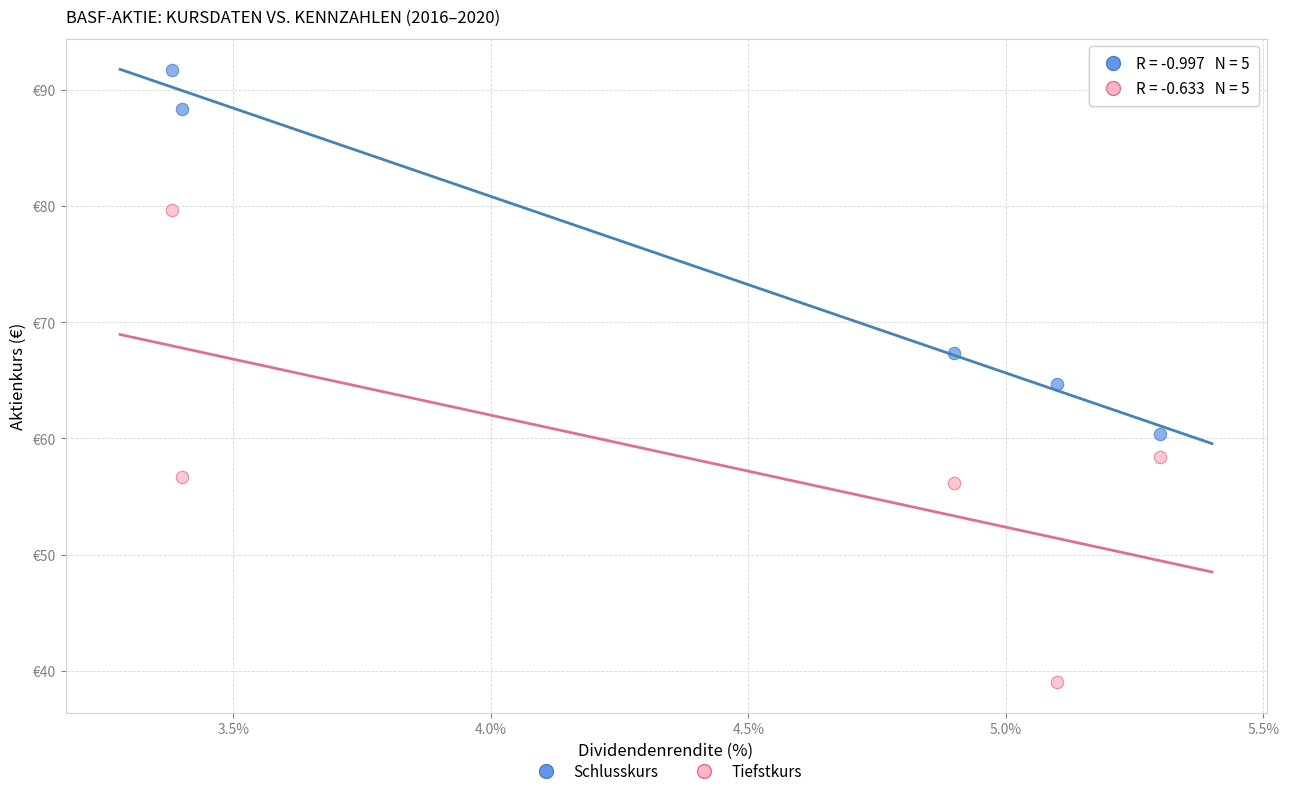

What are all the series names shown in the legend?

Schlusskurs, Tiefstkurs